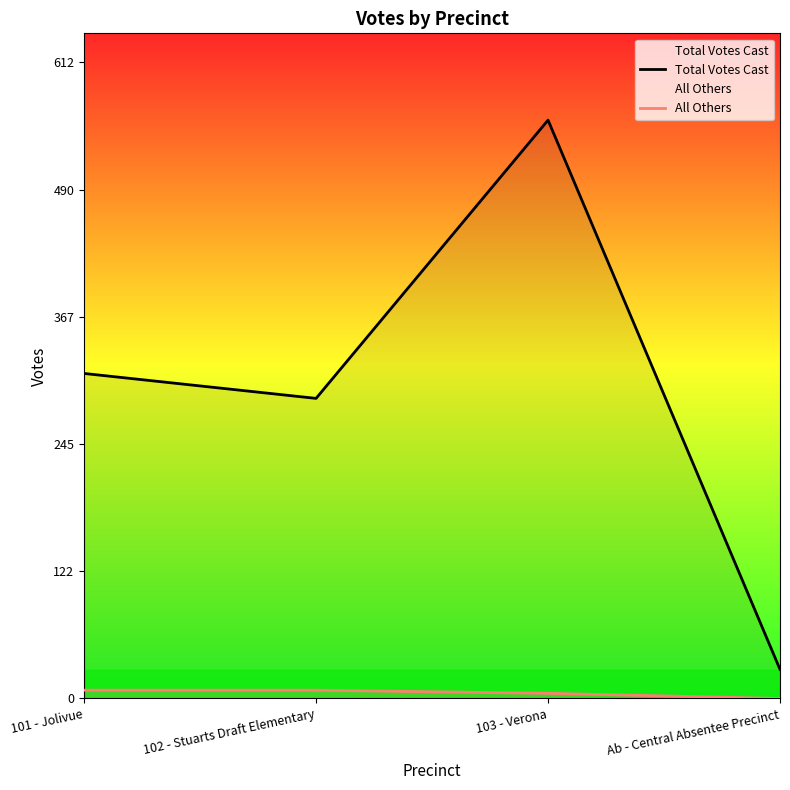

True or false: Total Votes Cast has a value of 466 at 102 - Stuarts Draft Elementary.

False